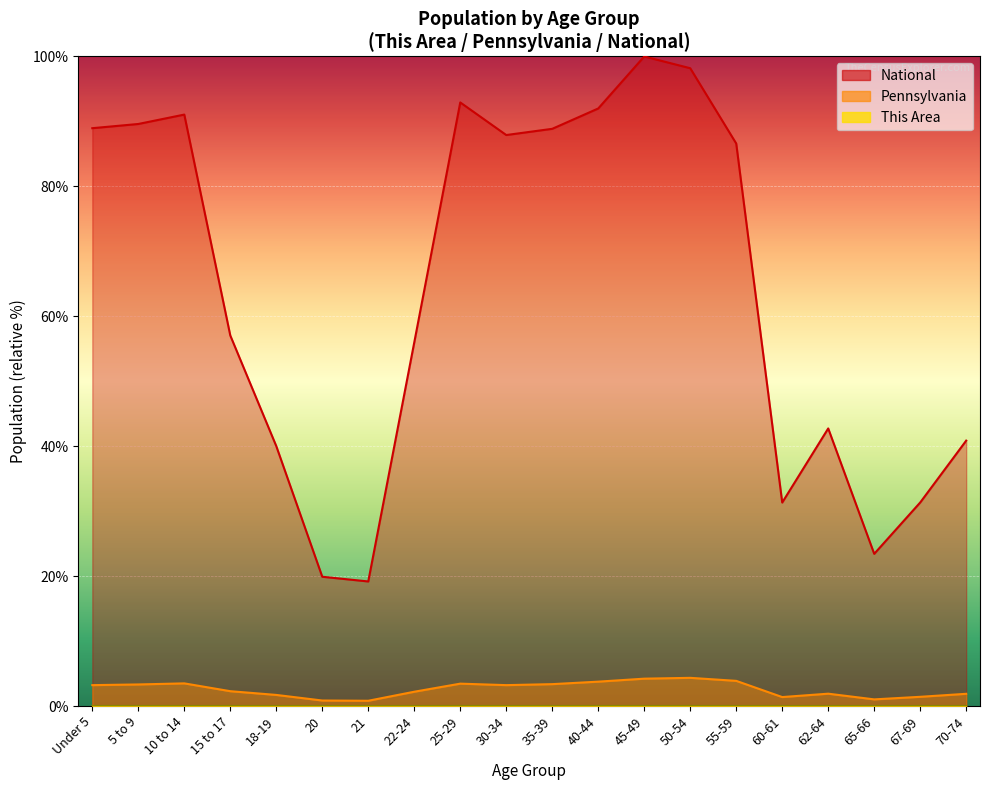

Reading right to left, what are all the values shown in this chart?

This Area: 0.0	0.0	0.0	0.0	0.0	0.0	0.0	0.0	0.0	0.0	0.0	0.0	0.0	0.0	0.0	0.0	0.0	0.0	0.0	0.0
Pennsylvania: 1.9	1.4	1.0	1.9	1.4	3.9	4.3	4.2	3.7	3.4	3.2	3.4	2.2	0.8	0.8	1.7	2.3	3.5	3.3	3.2
National: 40.9	31.3	23.4	42.7	31.3	86.6	98.2	100.0	92.0	88.9	87.9	92.9	56.0	19.2	19.9	40.0	57.0	91.1	89.6	89.0